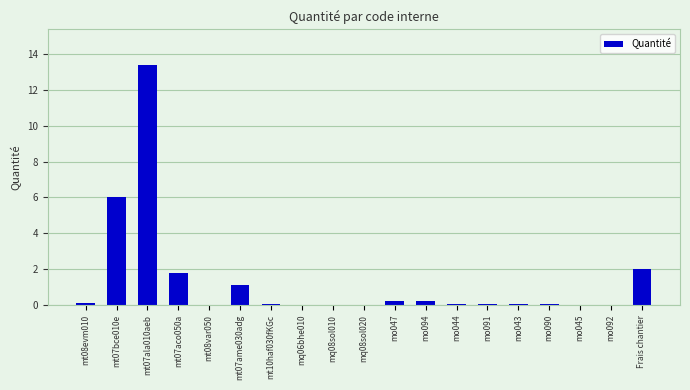

True or false: the data shows 2.7 at mt07aco050a.

False